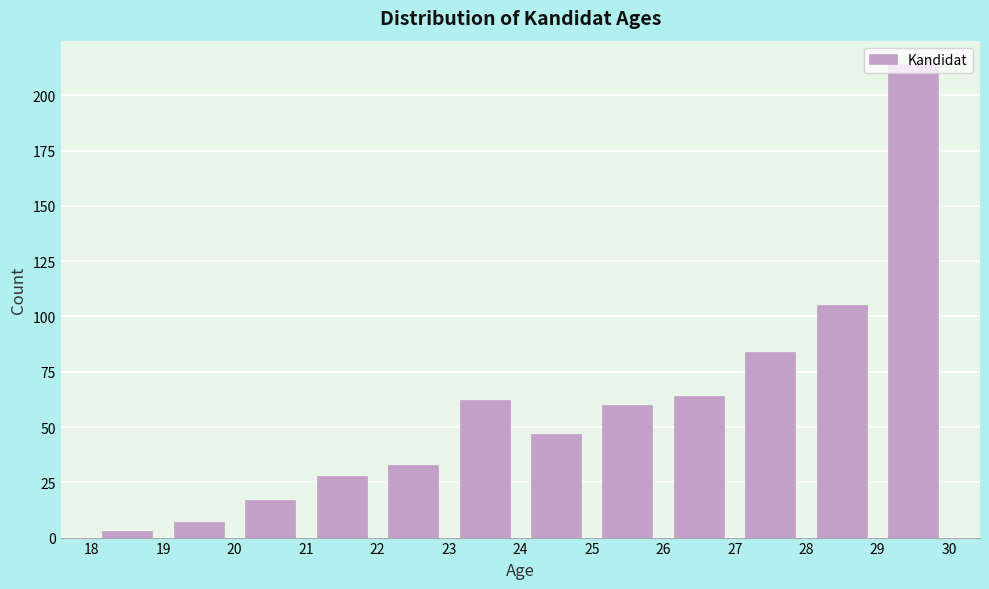

Reading left to right, list every bar in this chart as the range it spans on the x-axis followed by its height. The values are not printed on the chart, so give them approximately, as read against the axis.

18 to 19: under 5
19 to 20: 5
20 to 21: 15
21 to 22: 30
22 to 23: 35
23 to 24: 60
24 to 25: 45
25 to 26: 60
26 to 27: 65
27 to 28: 85
28 to 29: 105
29 to 30: 215